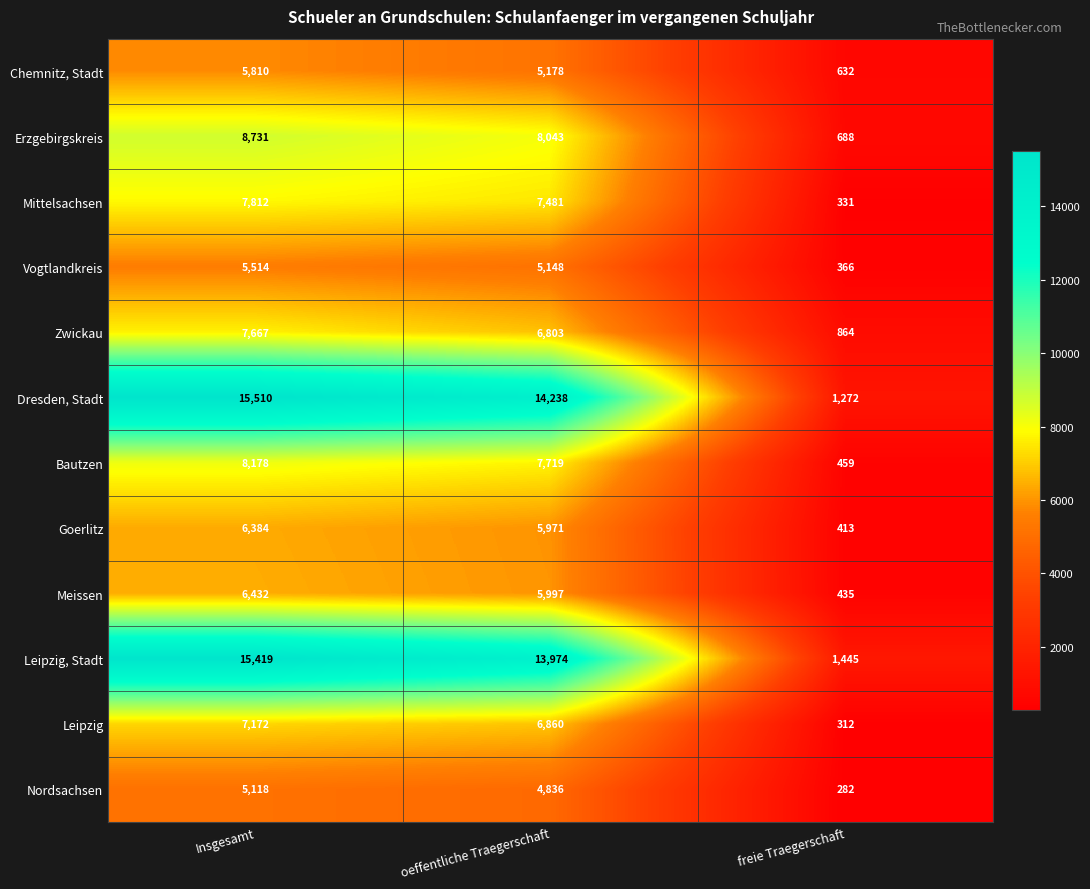

True or false: Goerlitz has a value of 413 at freie Traegerschaft.

True